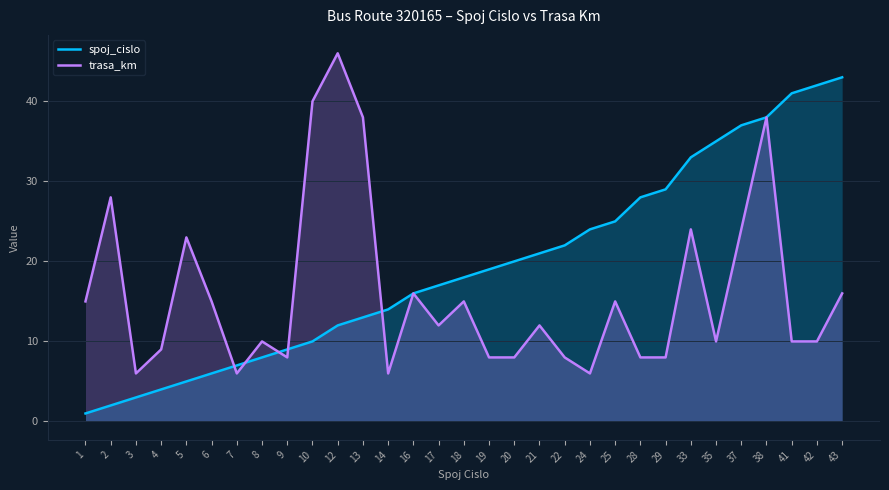

What is the lowest value of the trasa_km series?

6